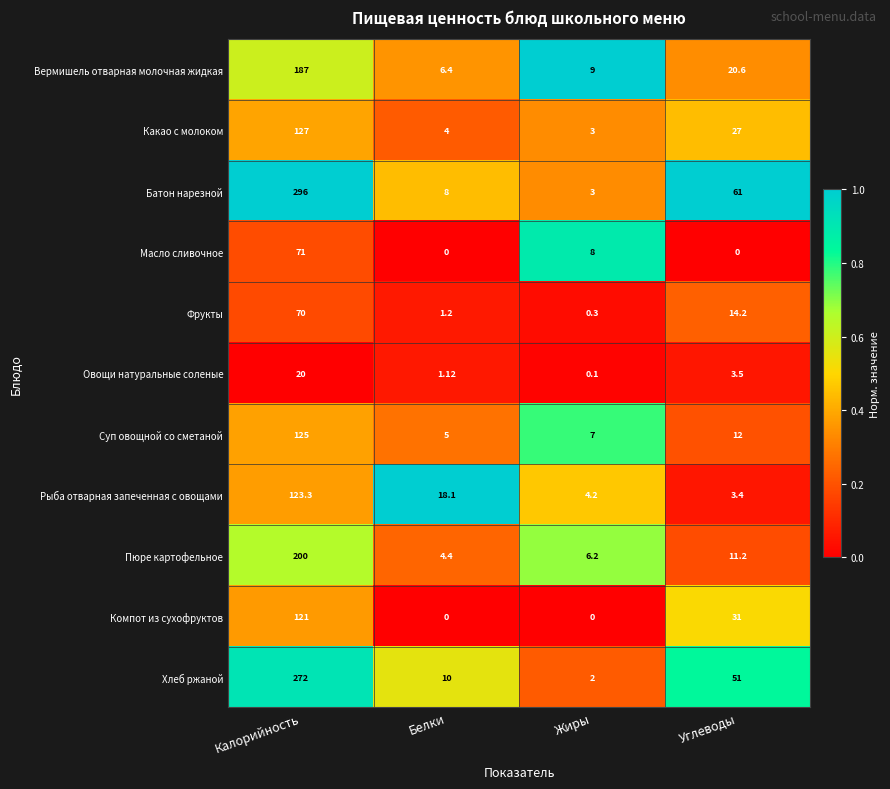

Which series has the widest spread of values?

Батон нарезной